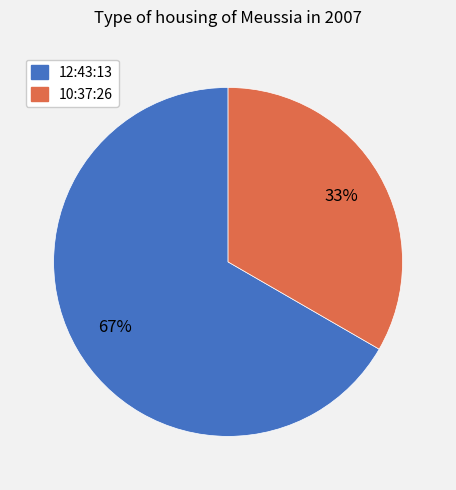

True or false: 10:37:26 accounts for 33% of the total.

True